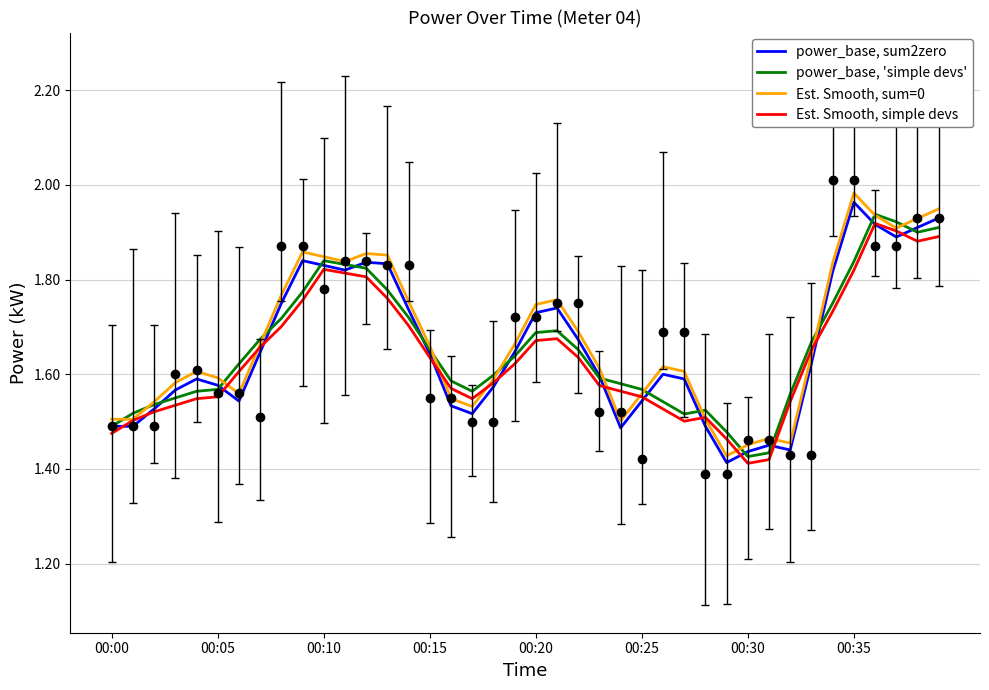

Reading left to right, what are all the values shown in this chart?

power_base, sum2zero: 1.5	1.5	1.5	1.6	1.6	1.6	1.5	1.6	1.8	1.8	1.8	1.8	1.8	1.8	1.7	1.6	1.5	1.5	1.6	1.6	1.7	1.7	1.7	1.6	1.5	1.5	1.6	1.6	1.5	1.4	1.4	1.4	1.4	1.6	1.8	2.0	1.9	1.9	1.9	1.9
power_base, 'simple devs': 1.5	1.5	1.5	1.6	1.6	1.6	1.6	1.7	1.7	1.8	1.8	1.8	1.8	1.8	1.7	1.7	1.6	1.6	1.6	1.6	1.7	1.7	1.7	1.6	1.6	1.6	1.5	1.5	1.5	1.5	1.4	1.4	1.6	1.7	1.8	1.8	1.9	1.9	1.9	1.9
Est. Smooth, sum=0: 1.5	1.5	1.5	1.6	1.6	1.6	1.6	1.7	1.8	1.9	1.8	1.8	1.9	1.9	1.8	1.7	1.5	1.5	1.6	1.7	1.7	1.8	1.7	1.6	1.5	1.6	1.6	1.6	1.5	1.4	1.5	1.5	1.5	1.6	1.8	2.0	1.9	1.9	1.9	1.9
Est. Smooth, simple devs: 1.5	1.5	1.5	1.5	1.5	1.6	1.6	1.7	1.7	1.8	1.8	1.8	1.8	1.8	1.7	1.6	1.6	1.5	1.6	1.6	1.7	1.7	1.6	1.6	1.6	1.6	1.5	1.5	1.5	1.5	1.4	1.4	1.5	1.7	1.7	1.8	1.9	1.9	1.9	1.9